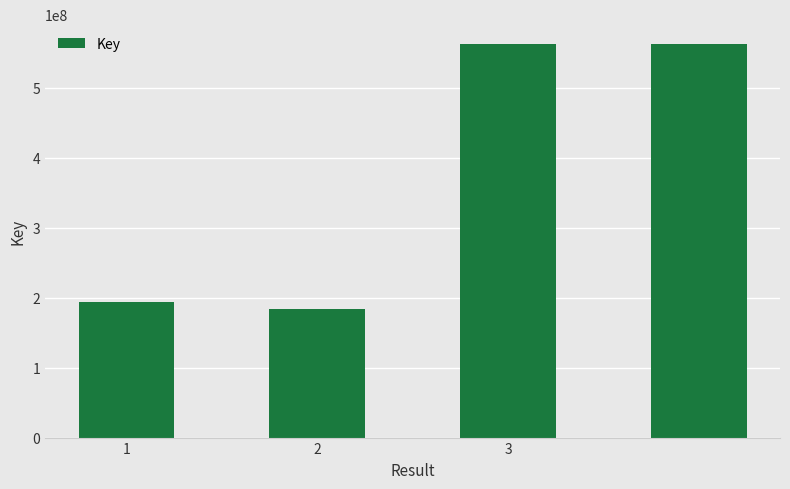

What is the average value?

375733984